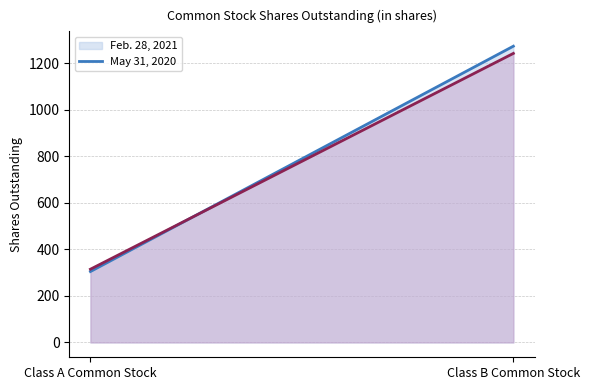

Which series has the largest total across all categories?

Feb. 28, 2021 (line)